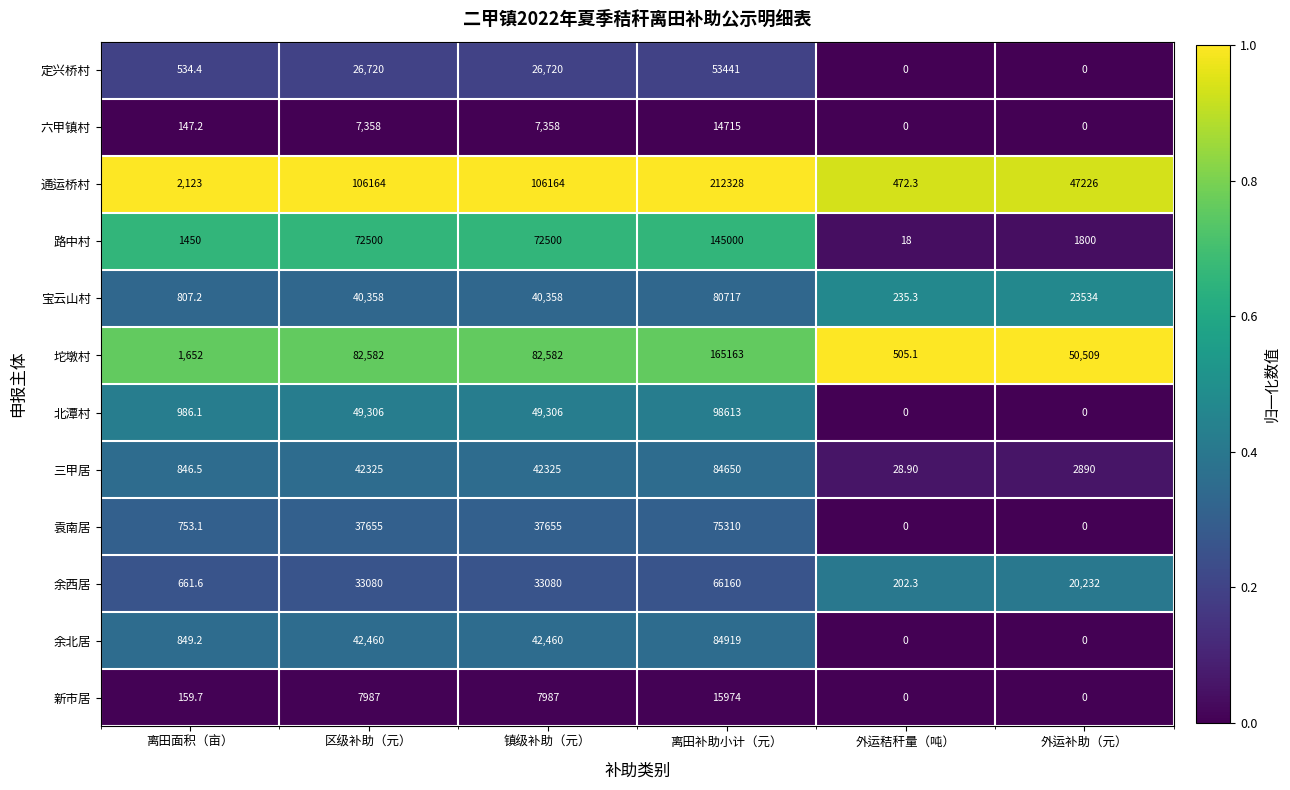

What is the average value of the 余北居 series?

28448.0